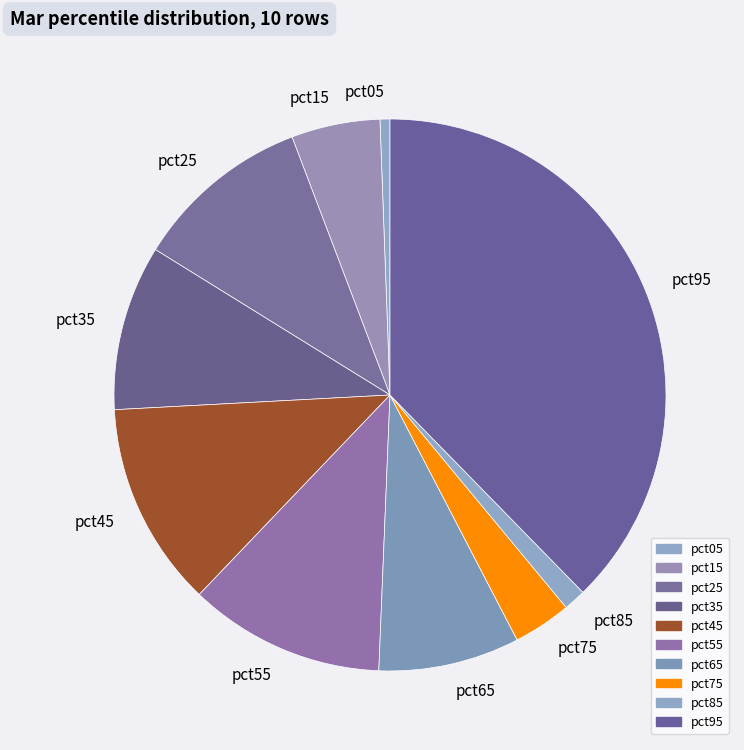

Rank the categories by value from highest to lowest.

pct95, pct45, pct55, pct25, pct35, pct65, pct15, pct75, pct85, pct05